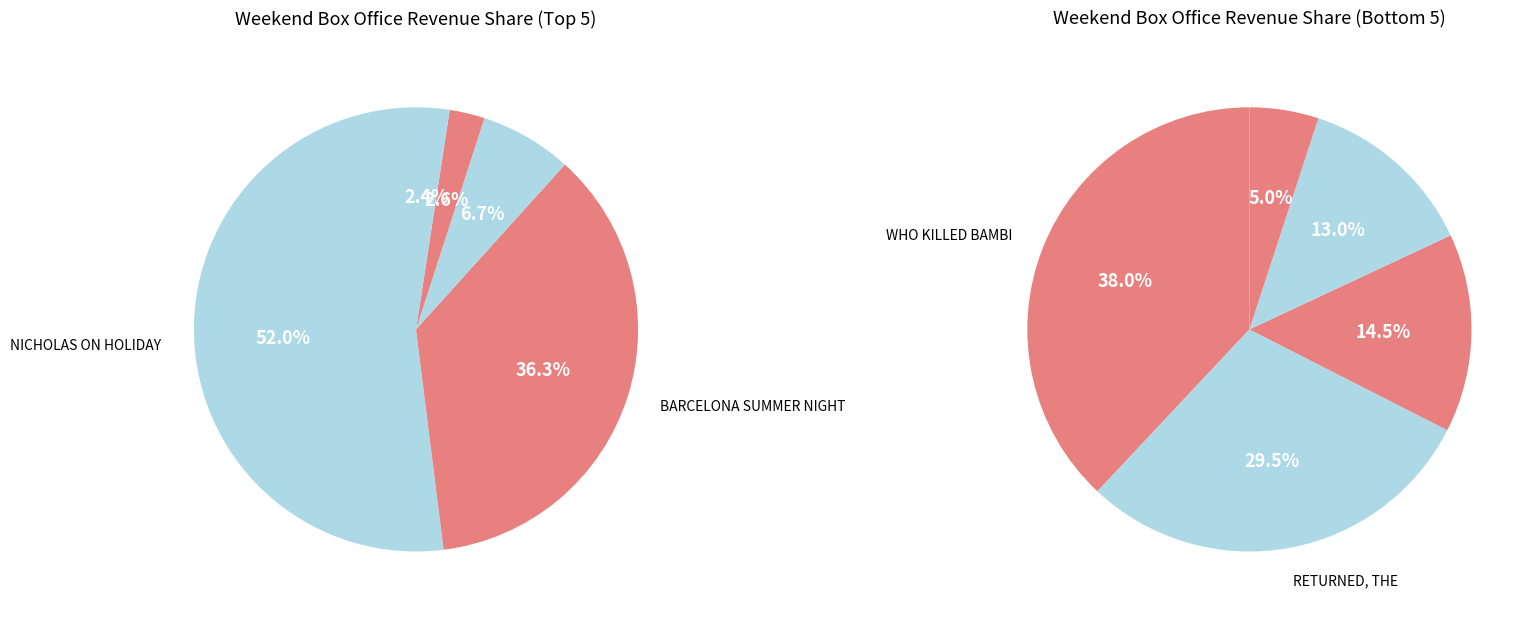

Combined, what portion of the pie is LITTLE GHOST, THE and HAUNTER?

2.7%